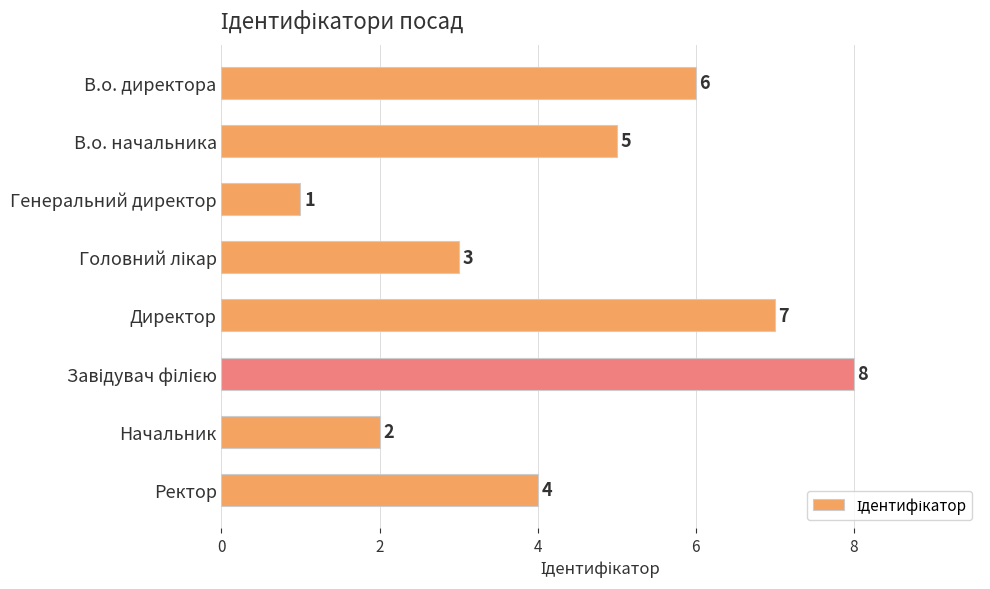

What is the greatest value displayed?

8